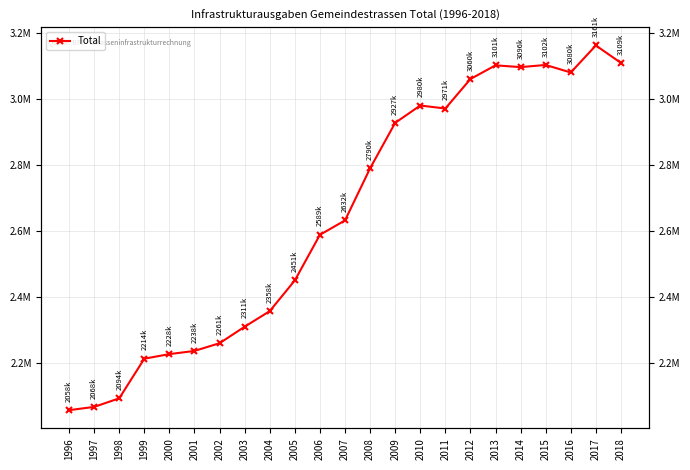

How many data points are less than 2632235?

11